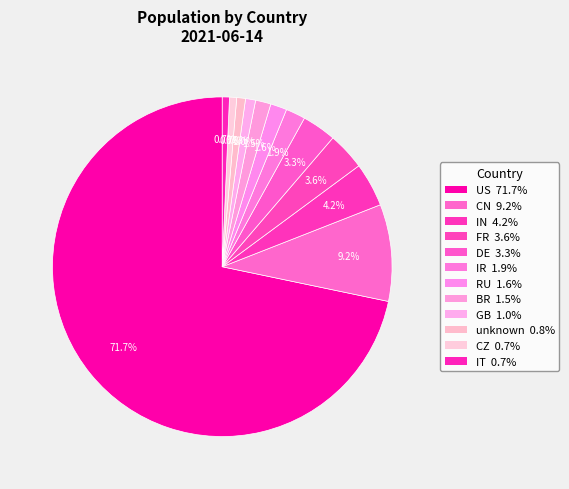

How much of the chart is everything except unknown?

99.2%